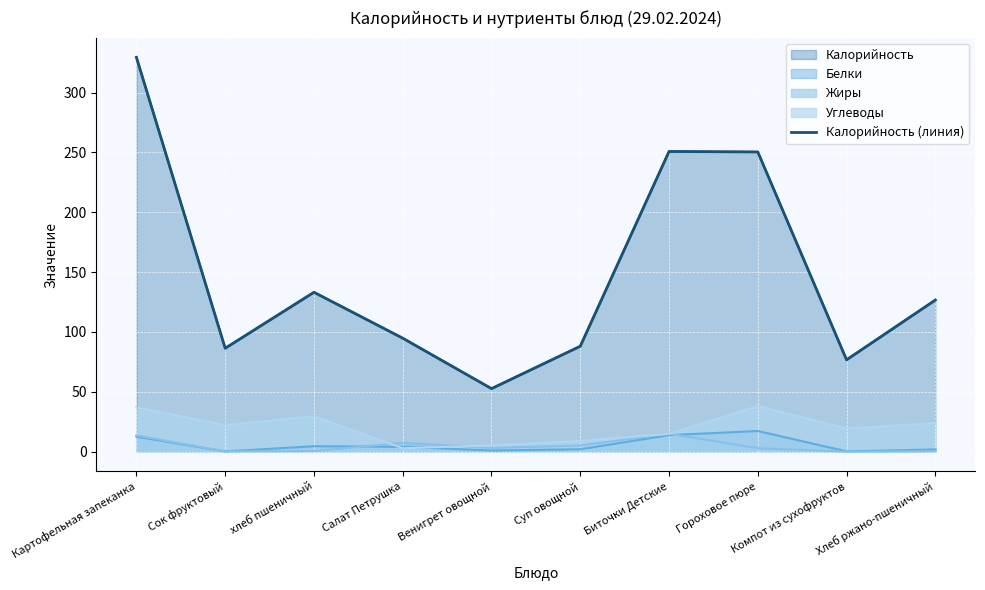

The value at Венигрет овощной is 72.0. True or false?

False